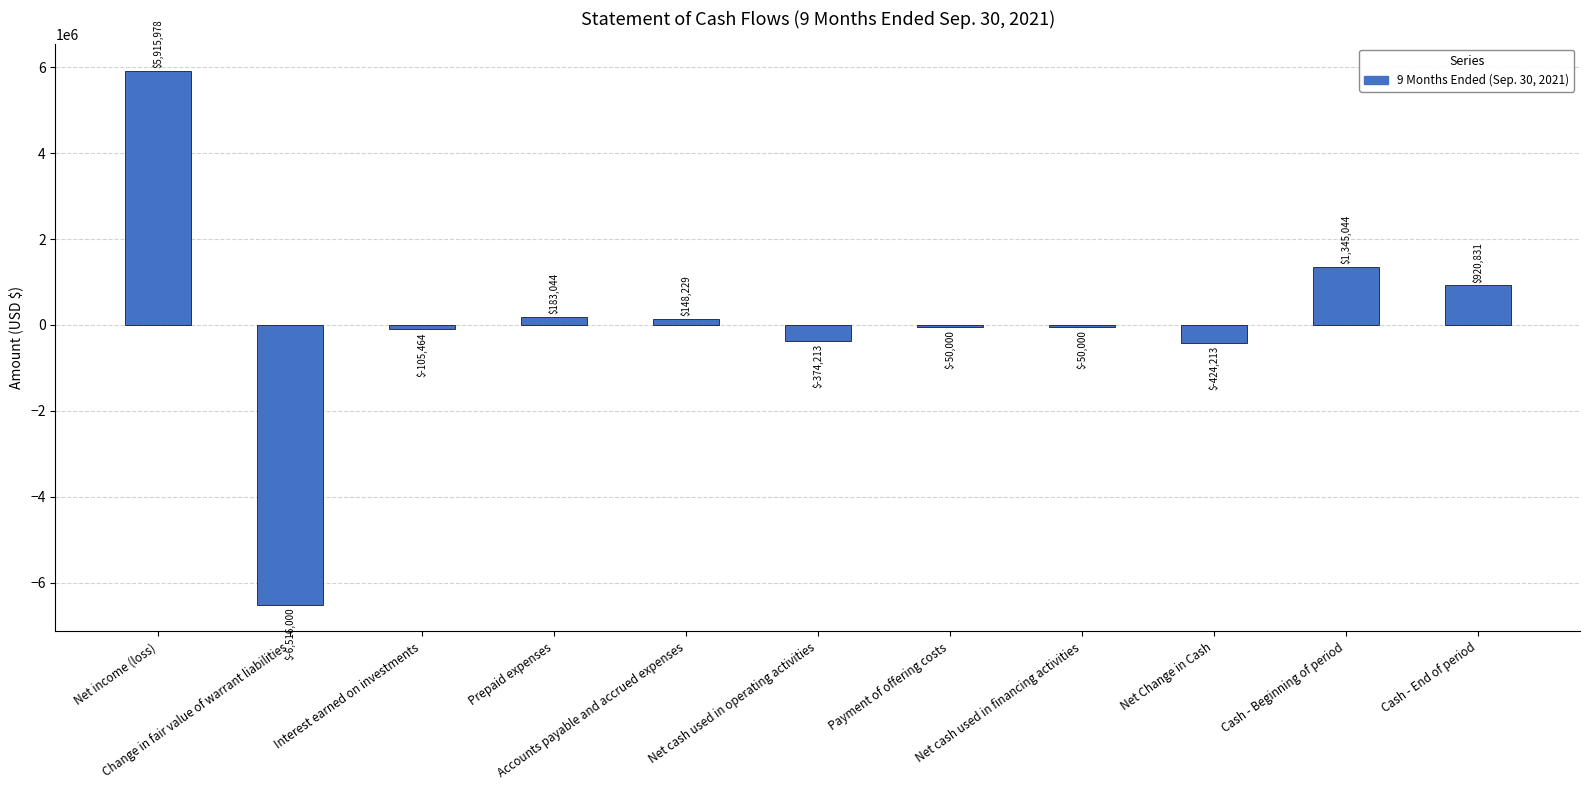

What value does the data have at Net Change in Cash?

-424213